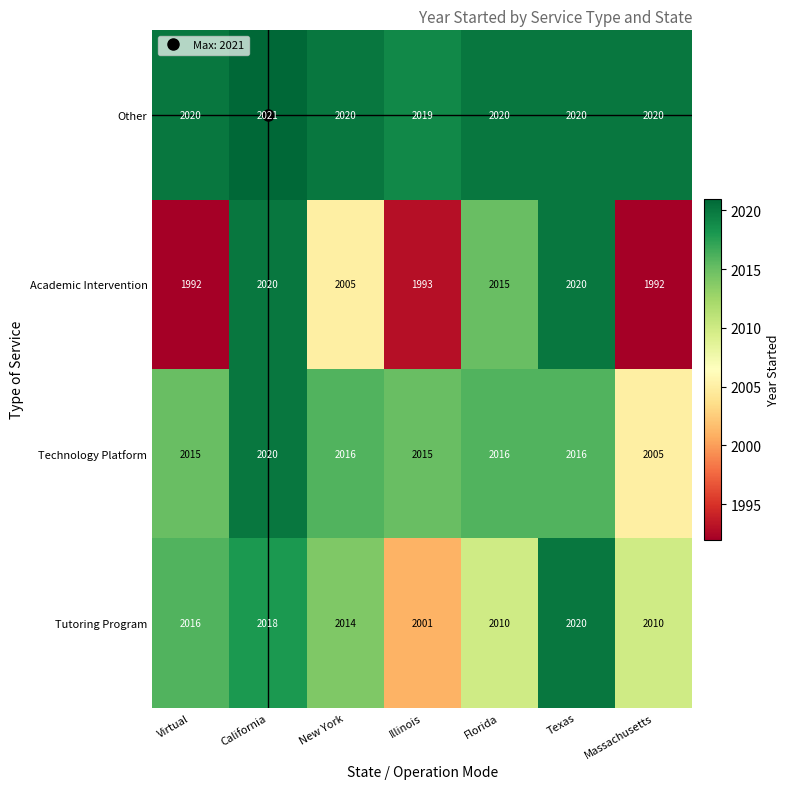

Where does the Tutoring Program series first go above 2014?

Virtual